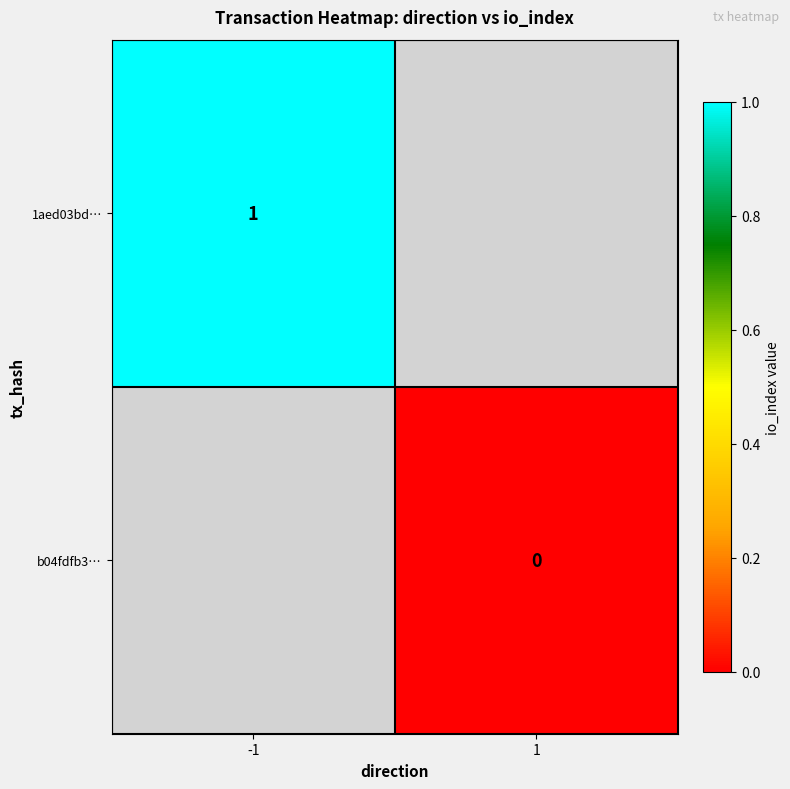

True or false: 1aed03bd… has a value of 1 at -1.

True